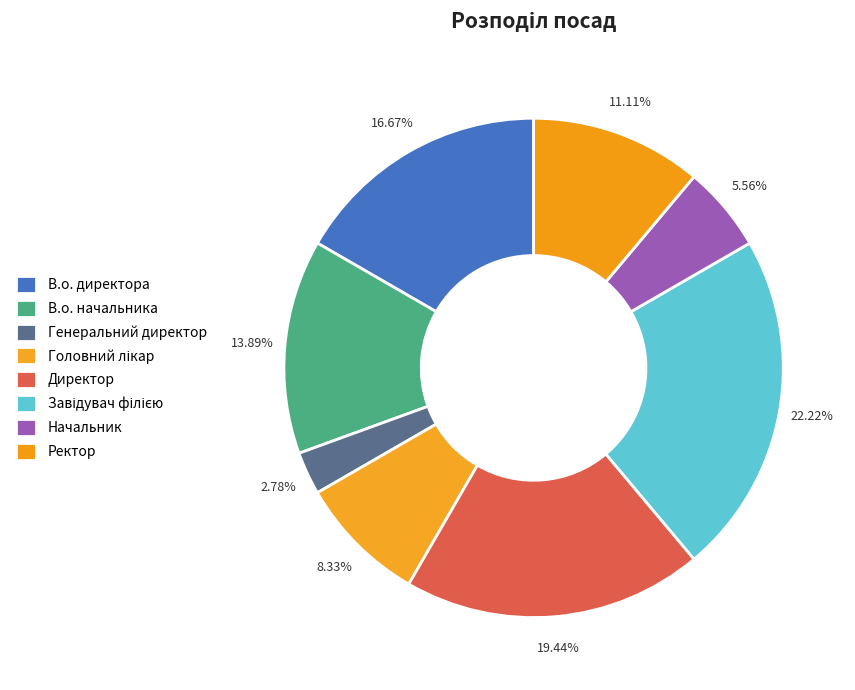

Is there a majority slice in this chart?

No